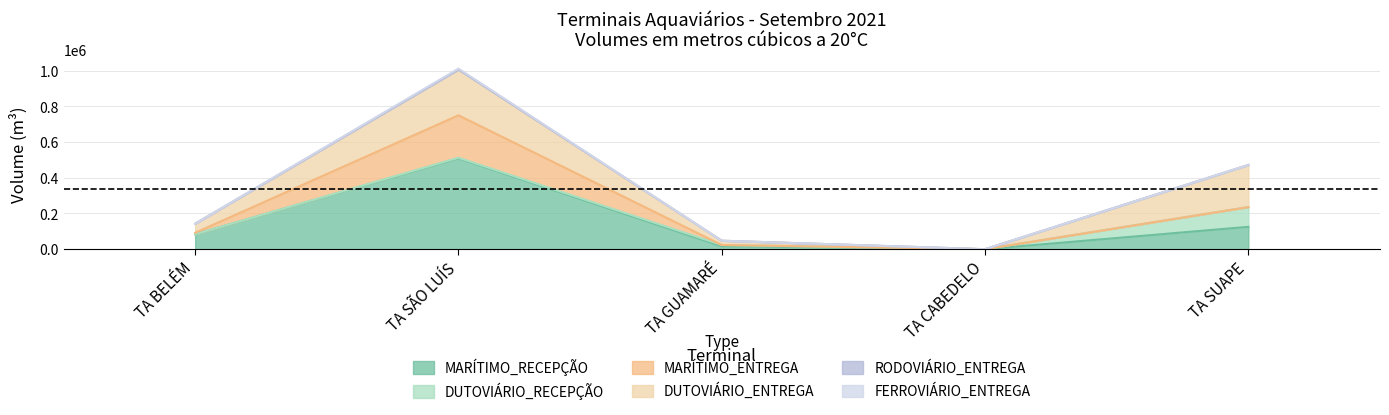

True or false: MARÍTIMO_RECEPÇÃO and DUTOVIÁRIO_RECEPÇÃO intersect in this chart.

False